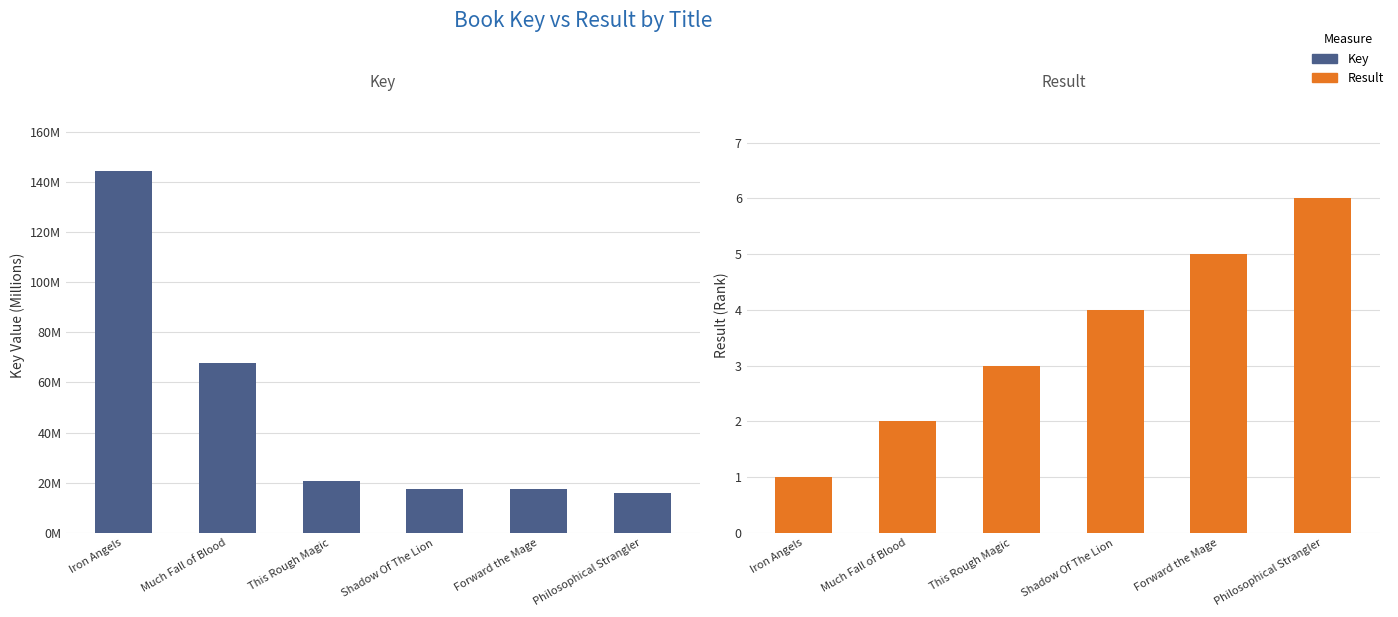

At which label does Key reach its peak?

Iron Angels